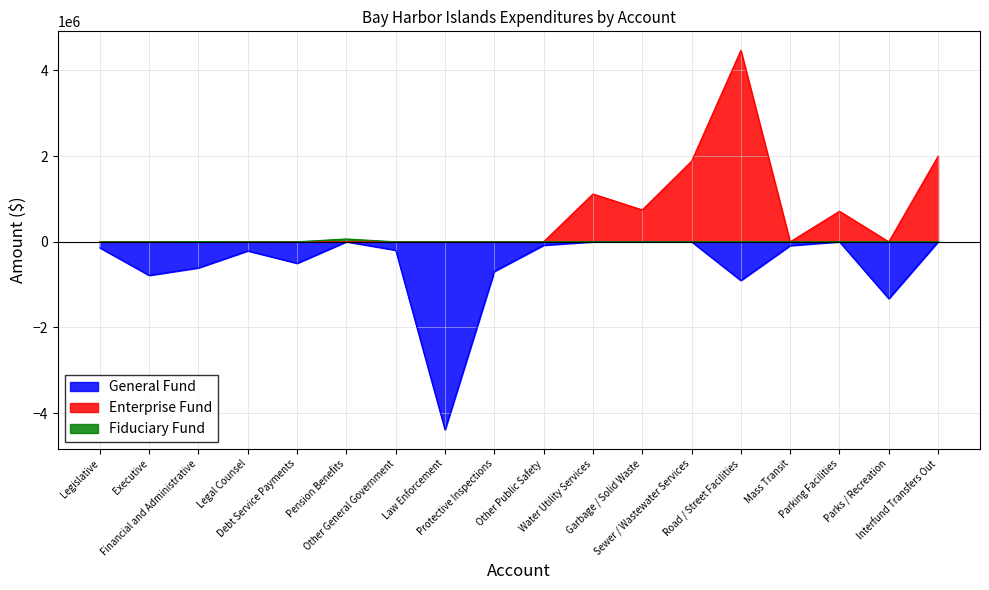

True or false: Fiduciary Fund and General Fund intersect in this chart.

False